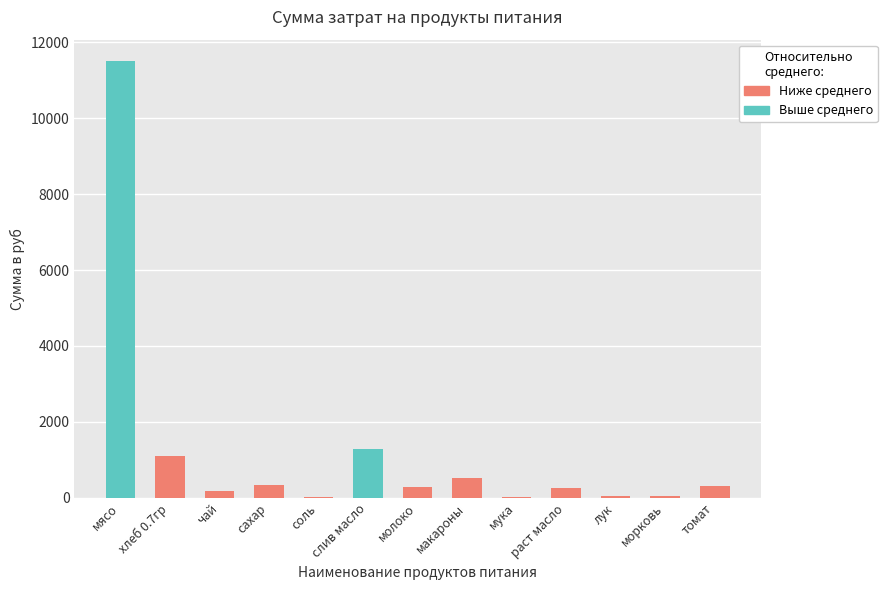

True or false: the data shows 3430.0 at мясо.

False